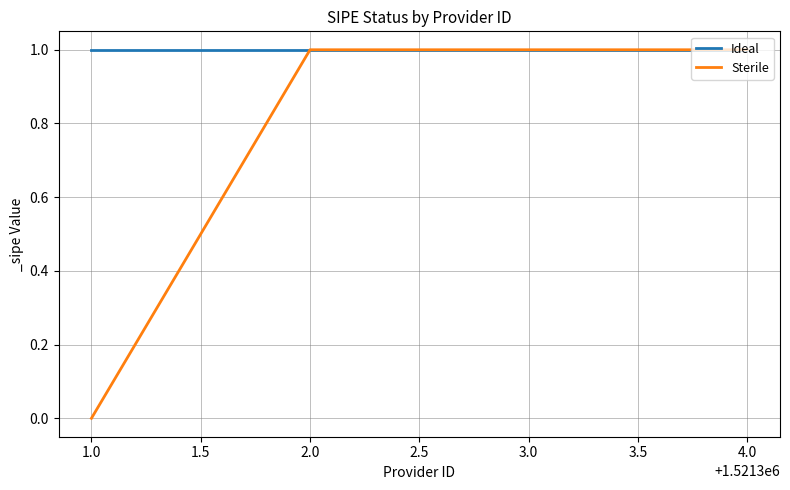

At how many categories does at least one series exceed 0?

4